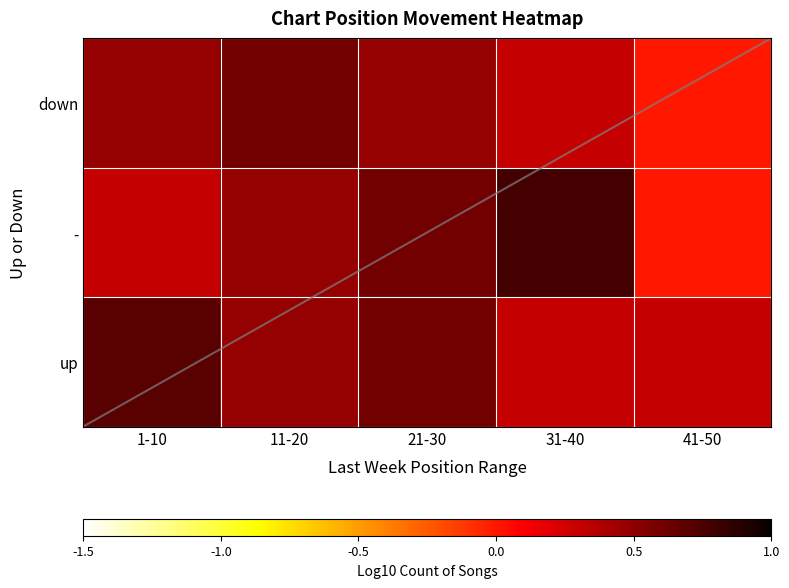

Which has a higher value, 31-40 or 41-50?

31-40